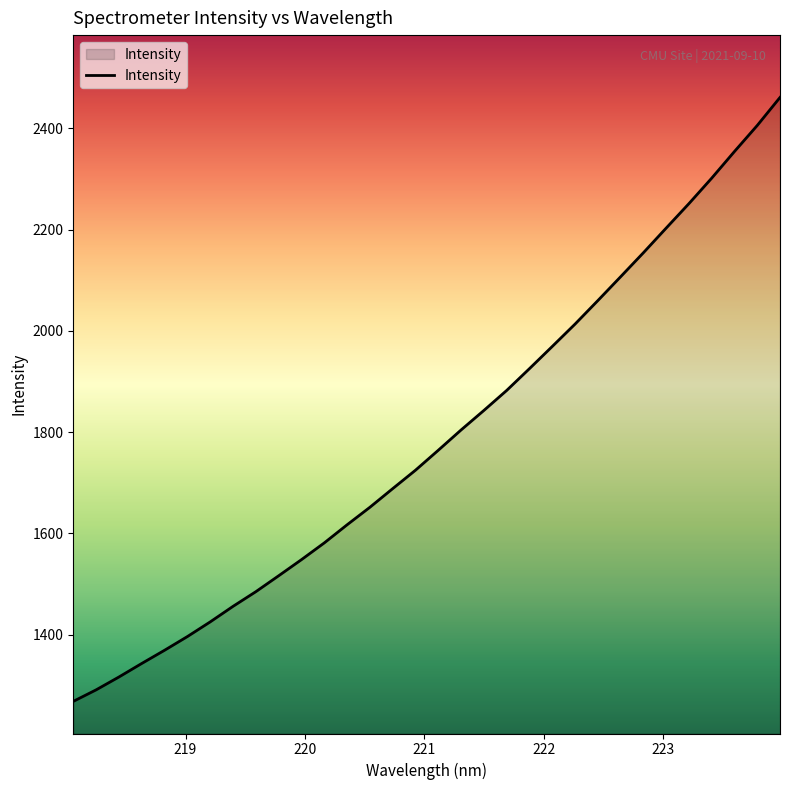

What is the average value?

1786.8